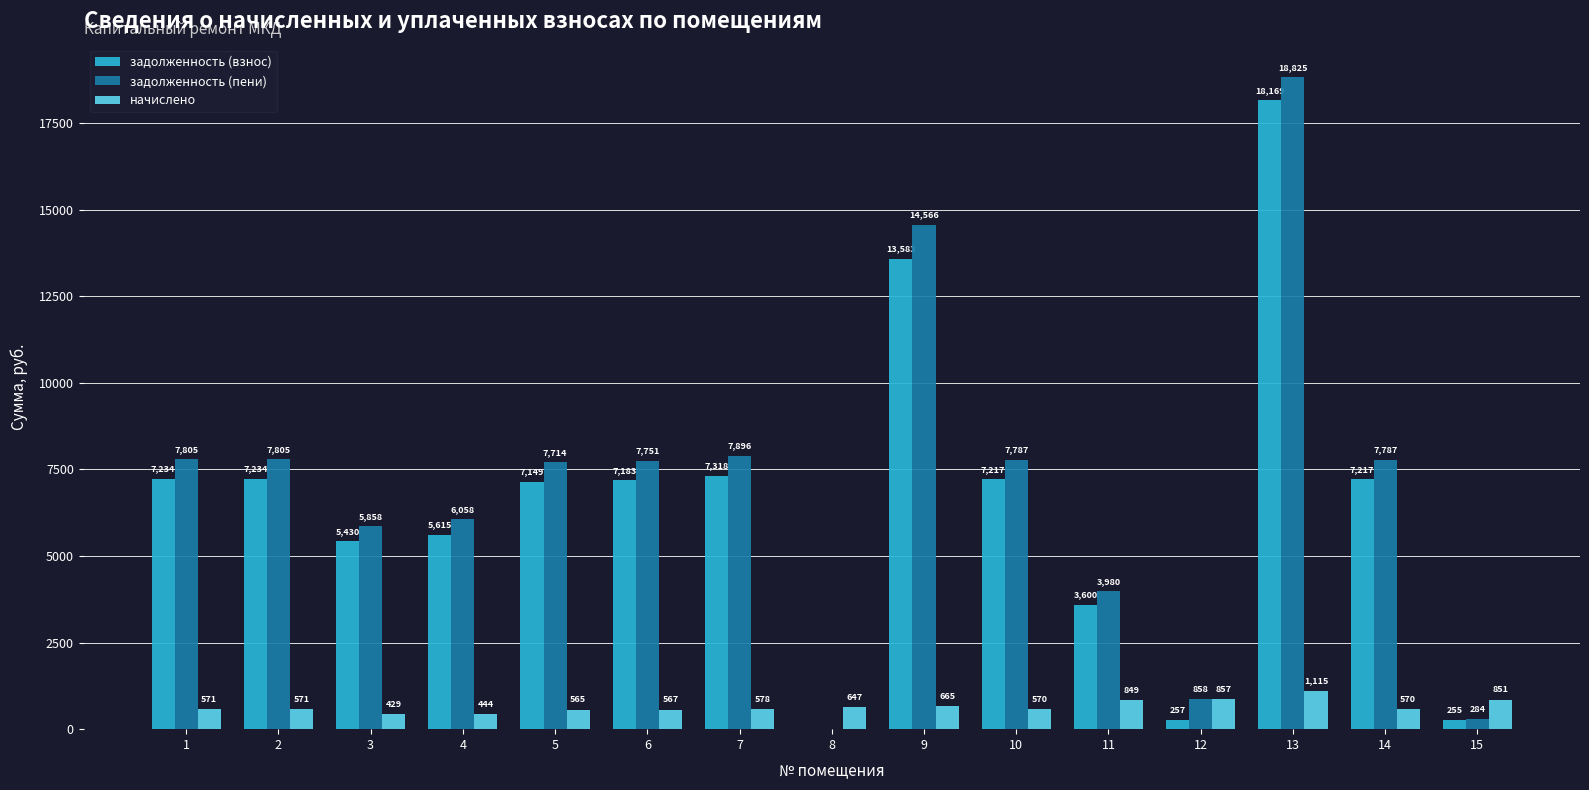

Which series changed the most between 6 and 11?

задолженность (пени)